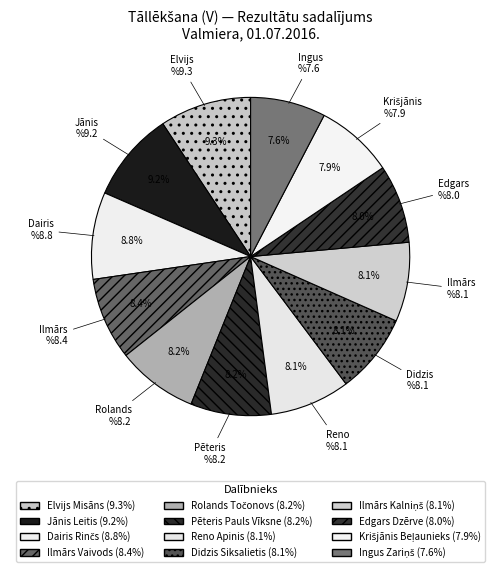

How many slices are in this pie chart?

12